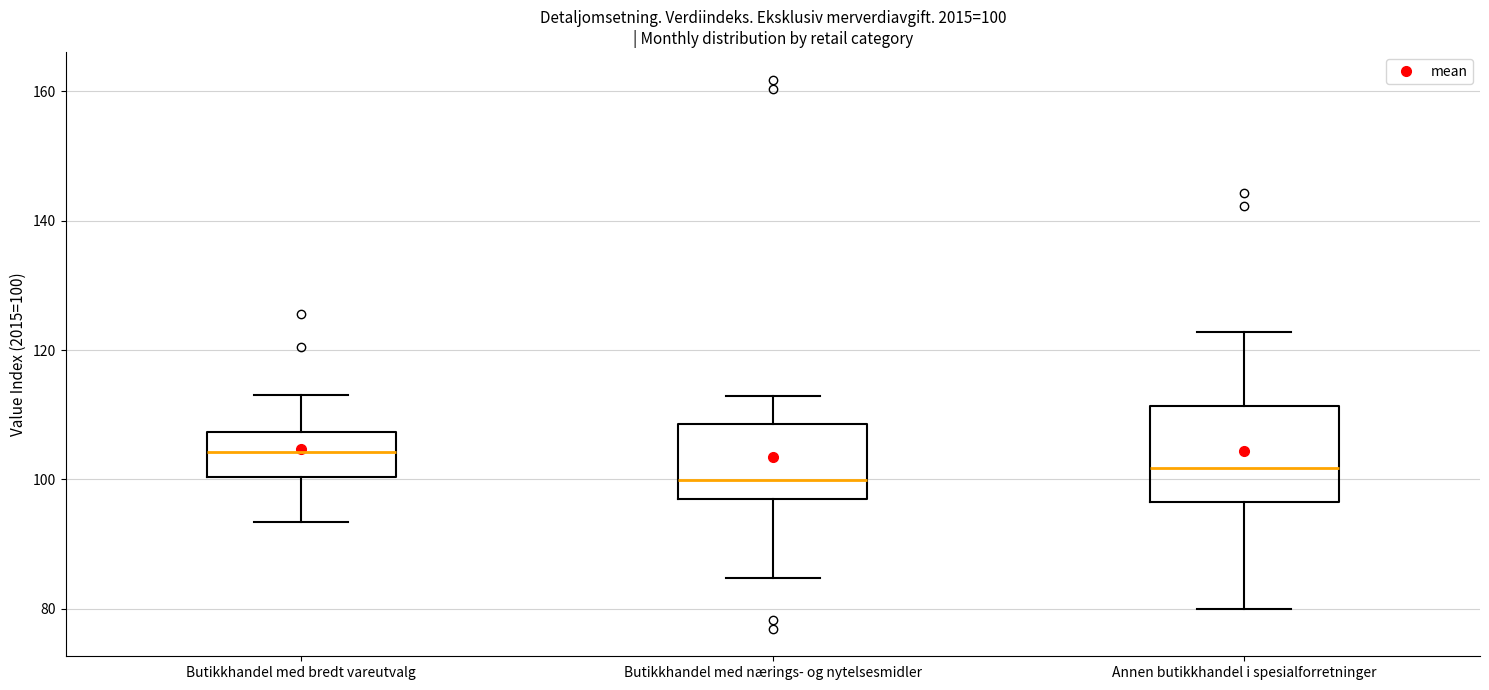

Which box's median line is the highest?

Butikkhandel med bredt vareutvalg